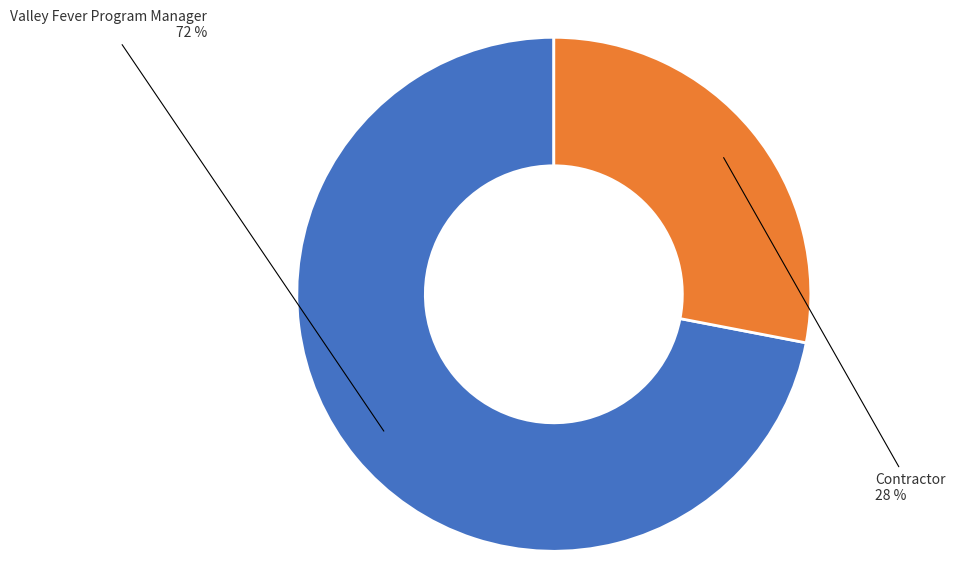

To the nearest percent, what is the difference between the largest and smallest slice percentages?

44%